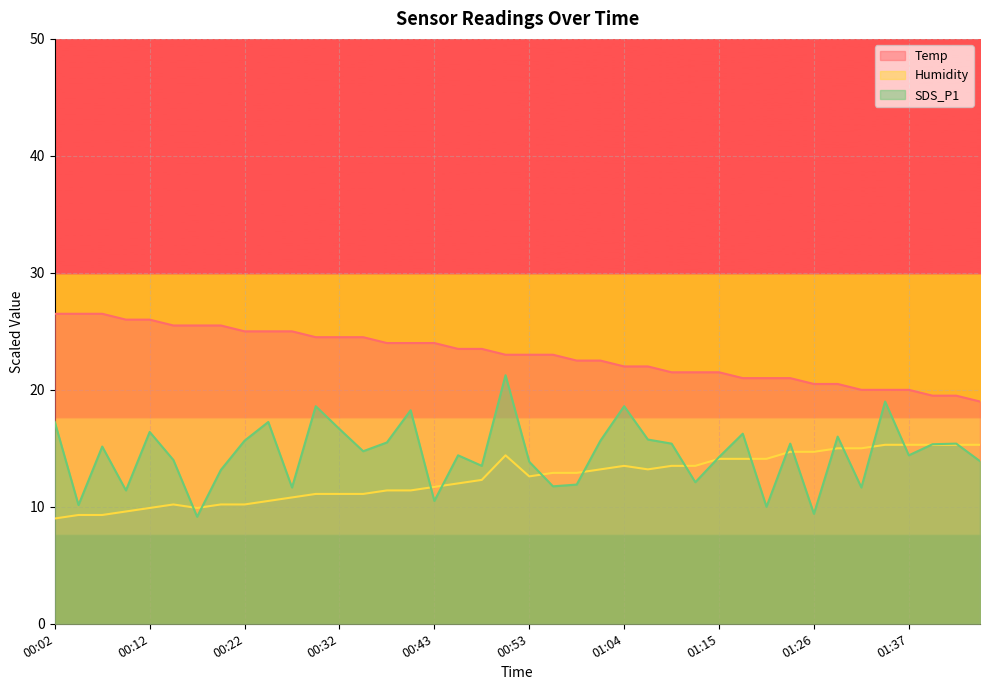

Rank the series by their average value, from lowest to highest.

Humidity, SDS_P1, Temp